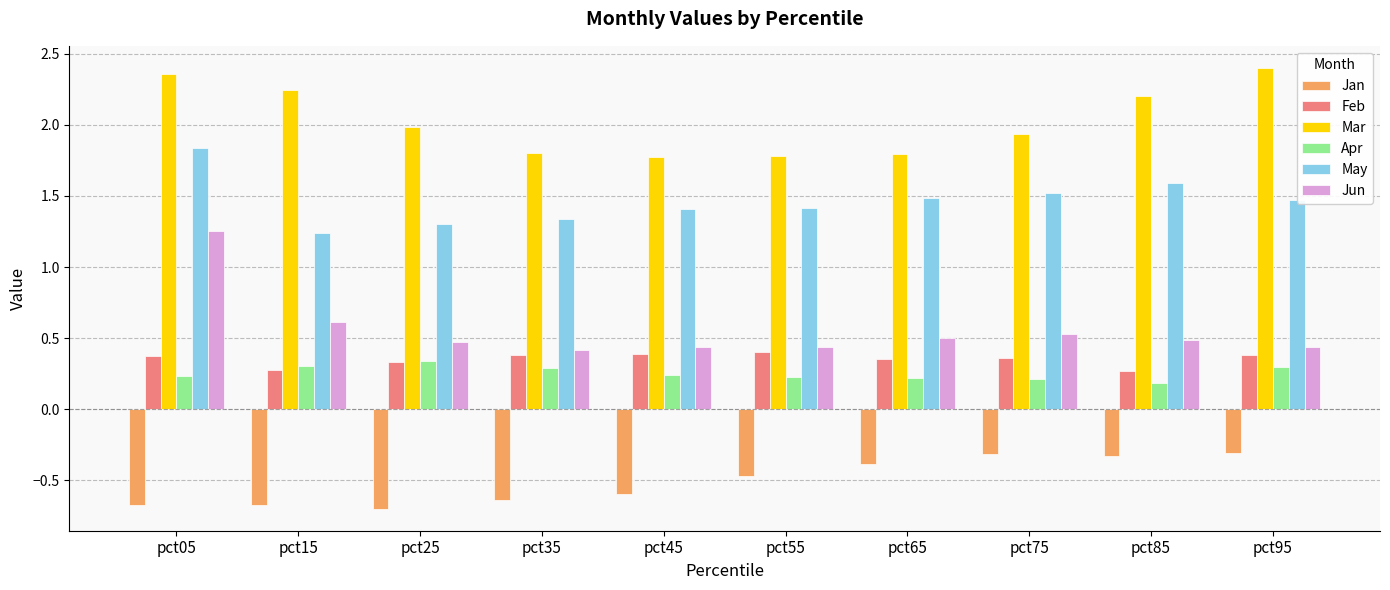

Is it true that Apr equals 0.3 at pct35?

True